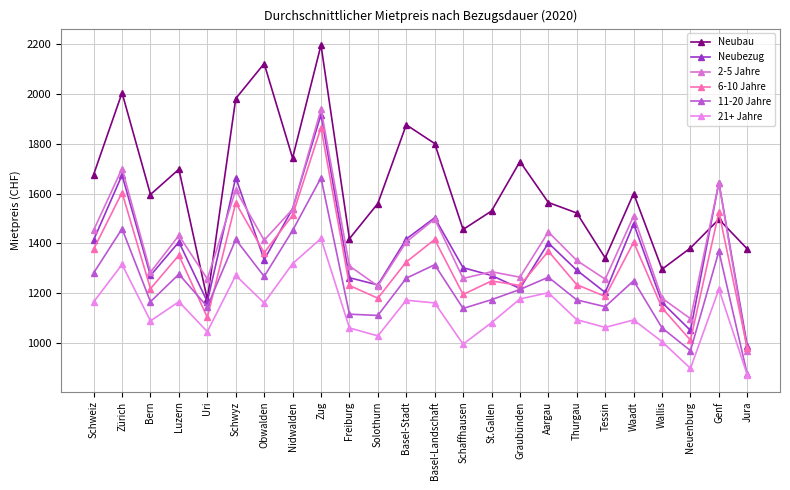

What is the difference between the highest and lowest values at St.Gallen?

447